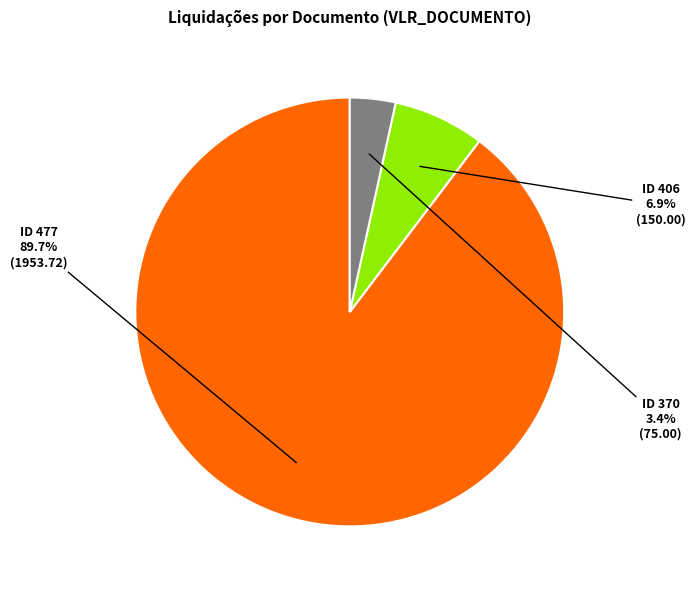

Does any single category account for the majority?

Yes